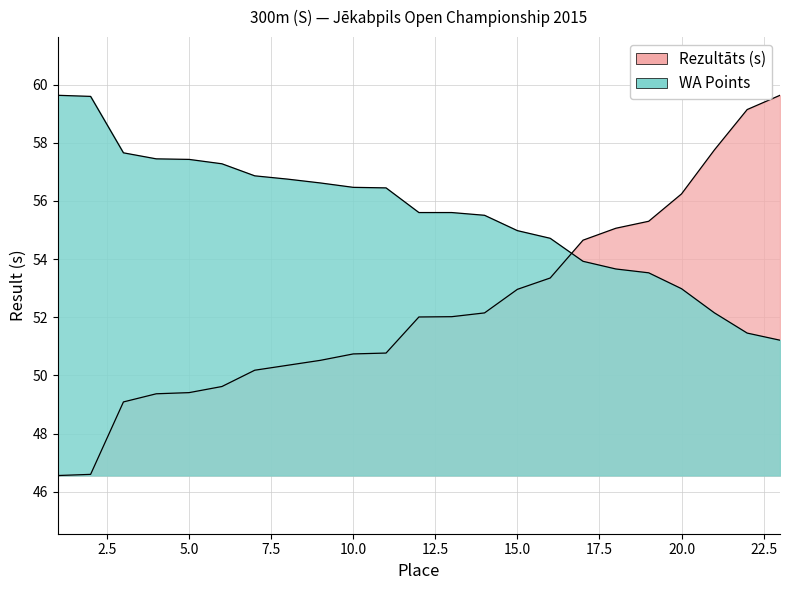

Is it true that WA equals 20.6 at Kristiāna Cirse?

False